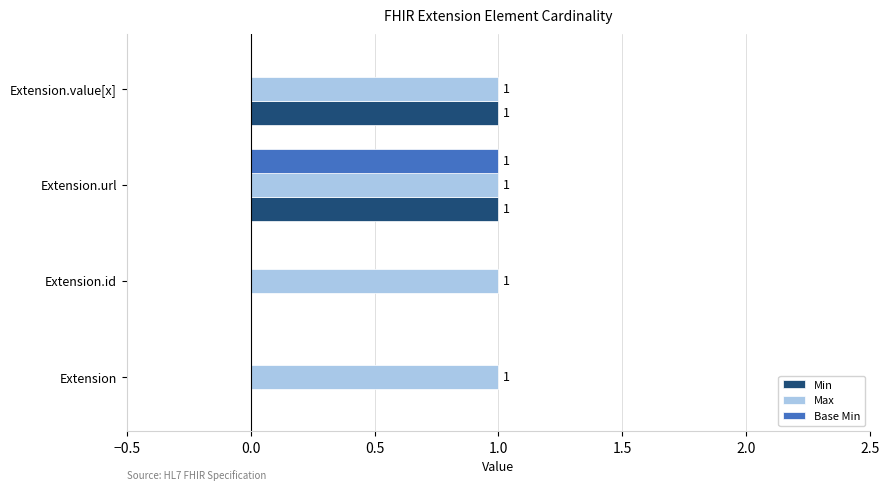

Which series has the largest total across all categories?

Max